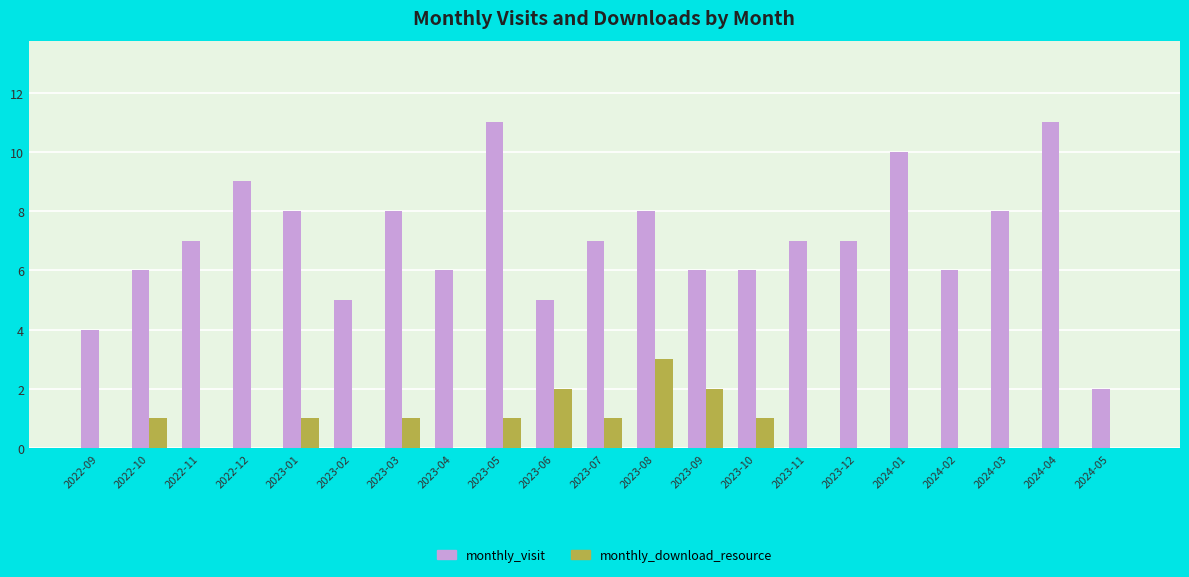

What is the greatest value displayed?

11